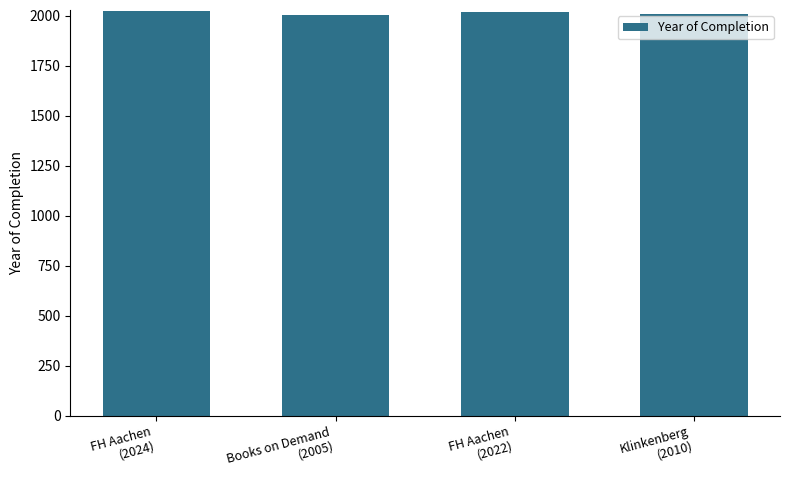

Does the chart contain stacked bars?

No